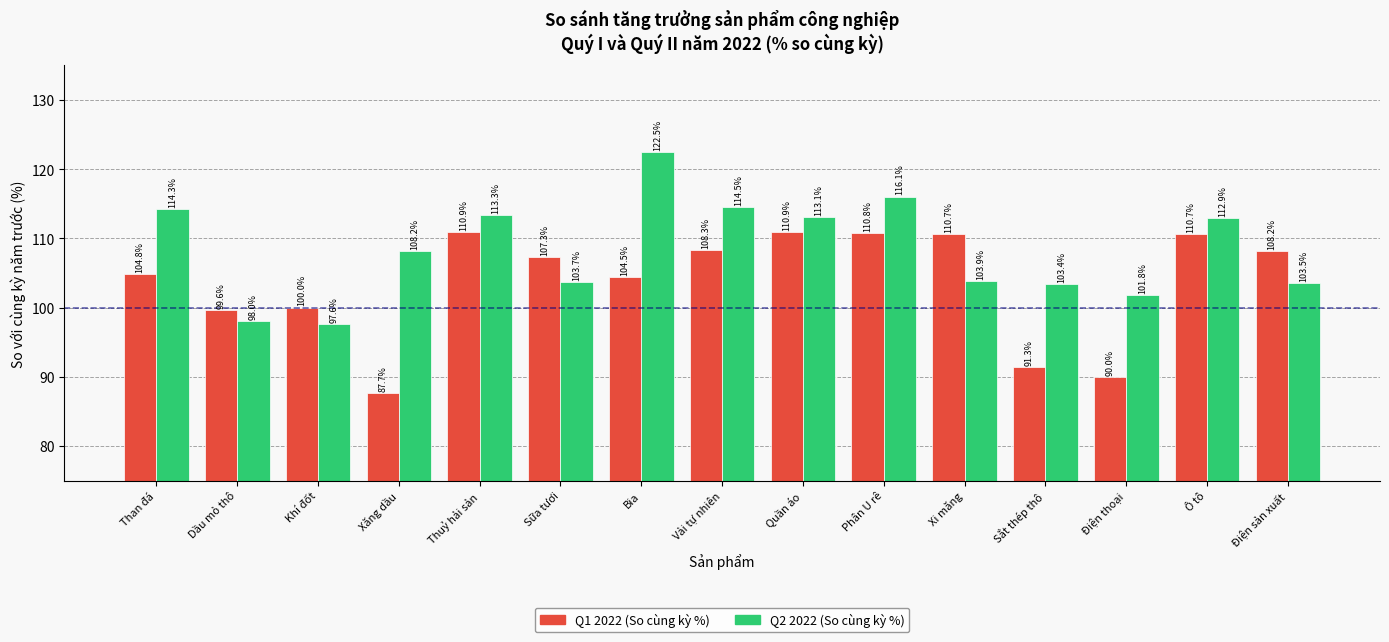

What is the label of the 8th bar from the left?

Vải tự nhiên